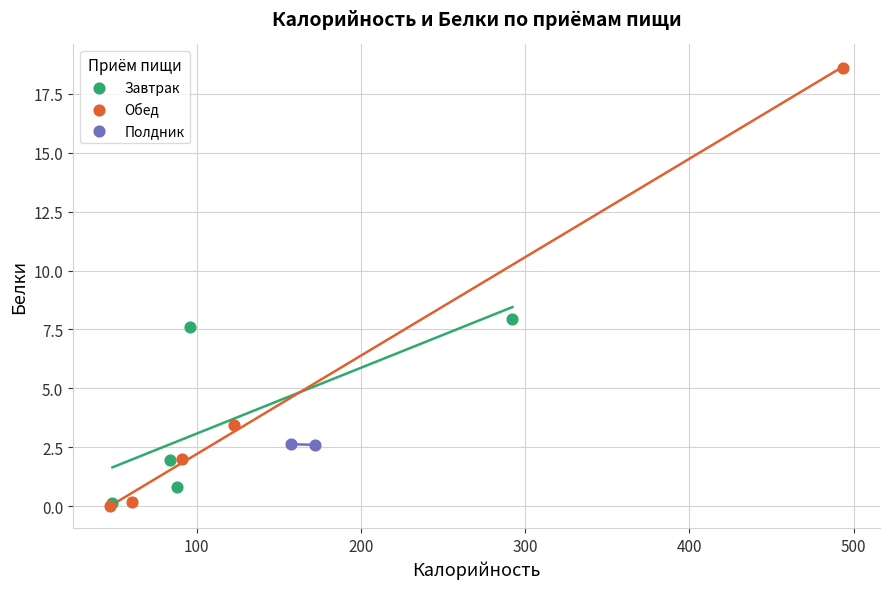

Which series has the largest Y range (max minus min)?

Обед